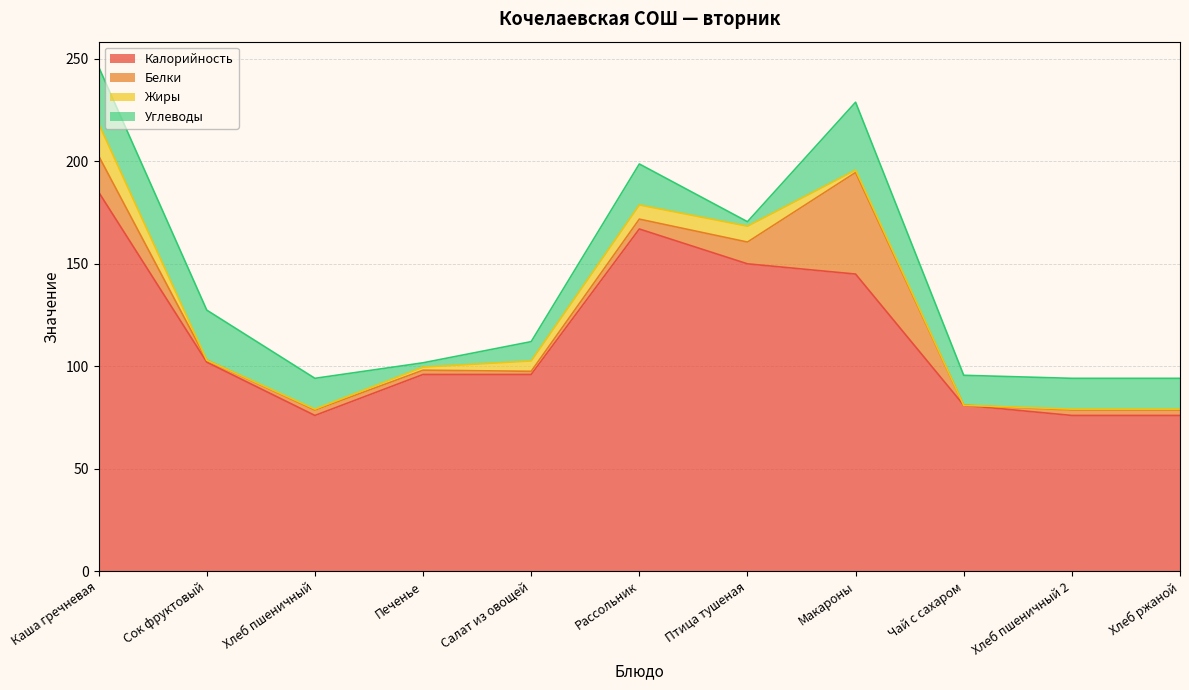

Reading right to left, extract all data points from this chart.

Калорийность: 76.0	76.0	81.0	145.0	150.0	167.0	96.0	96.0	76.0	102.0	185.0
Белки: 2.6	2.6	0.0	49.6	10.6	4.8	1.6	2.1	2.6	1.0	17.7
Жиры: 0.4	0.4	0.0	1.2	7.7	6.9	5.1	1.5	0.4	0.0	15.7
Углеводы: 15.0	15.0	14.6	33.1	2.2	20.0	9.4	2.1	15.0	24.4	27.7